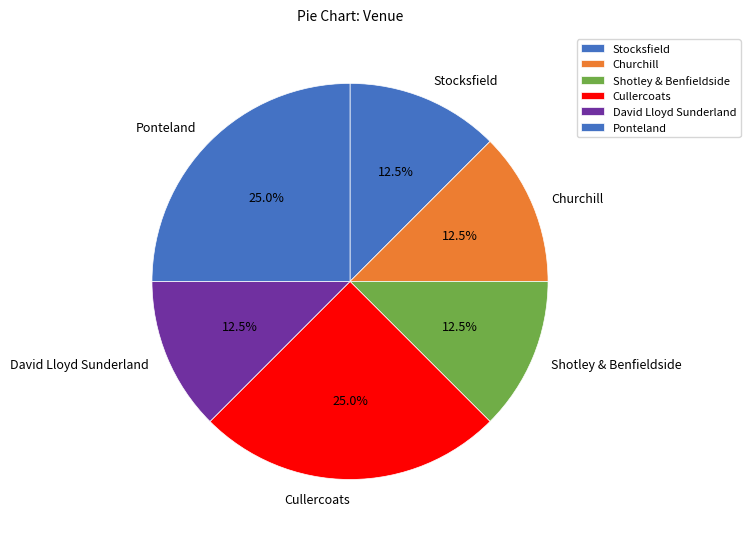

Which has a higher value, David Lloyd Sunderland or Ponteland?

Ponteland